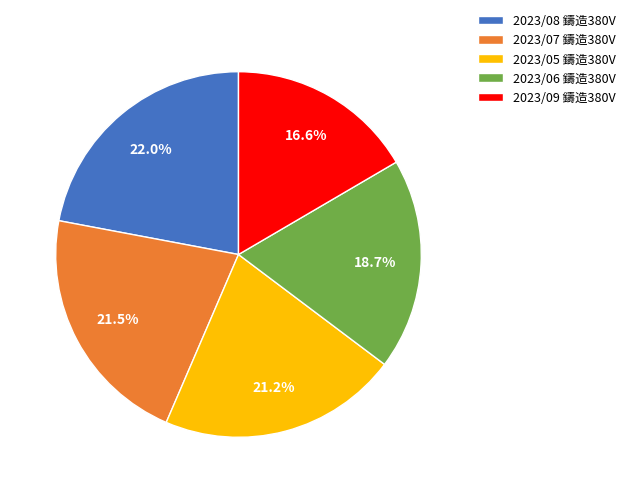

What portion of the pie excludes 2023/06 鑄造380V?

81.3%